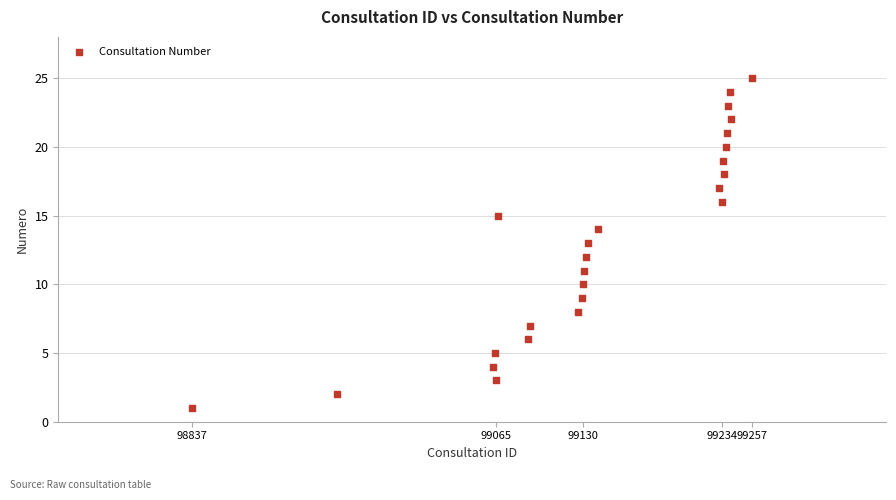

What is the range of X values (max minus min)?

420